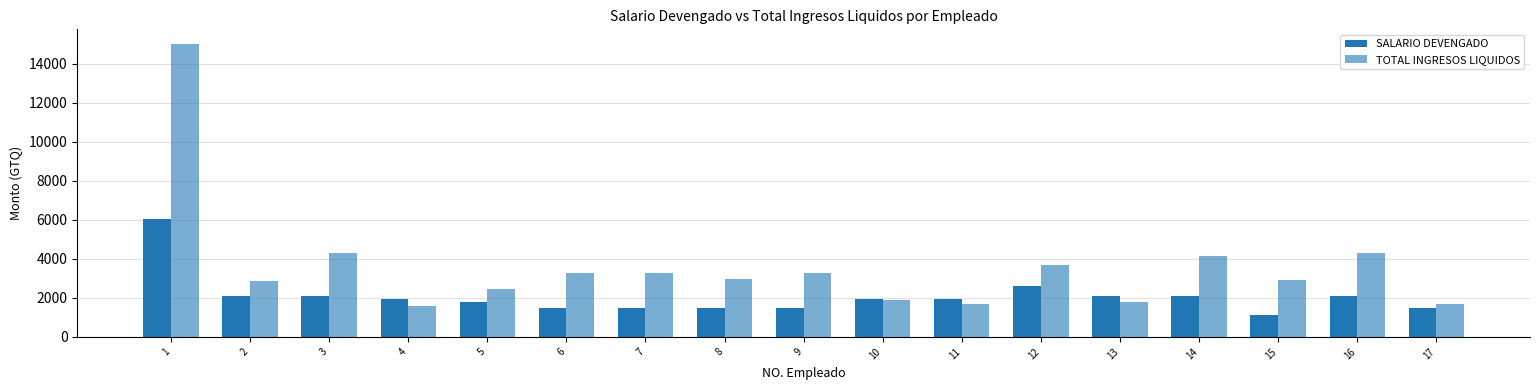

What is the minimum value for SALARIO DEVENGADO?

1105.0